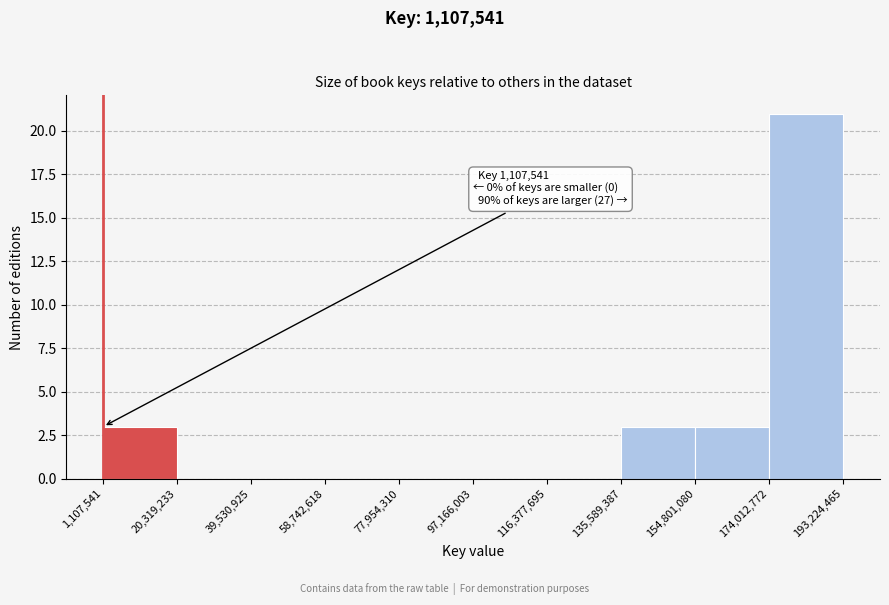

Which range on the x-axis has the tallest bar?

174,012,772 to 193,224,465